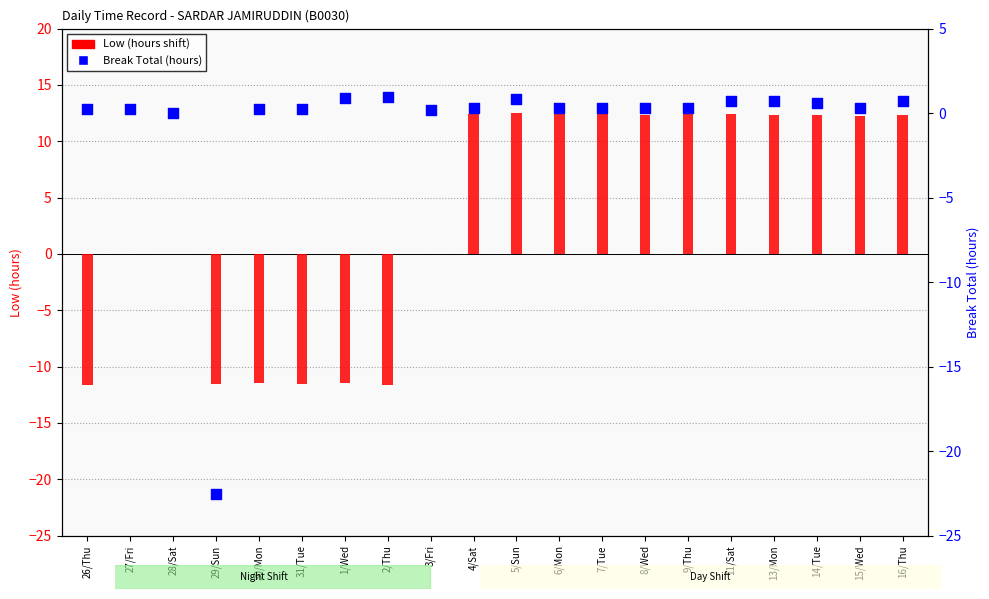

Which series has the widest spread of Y values?

Low